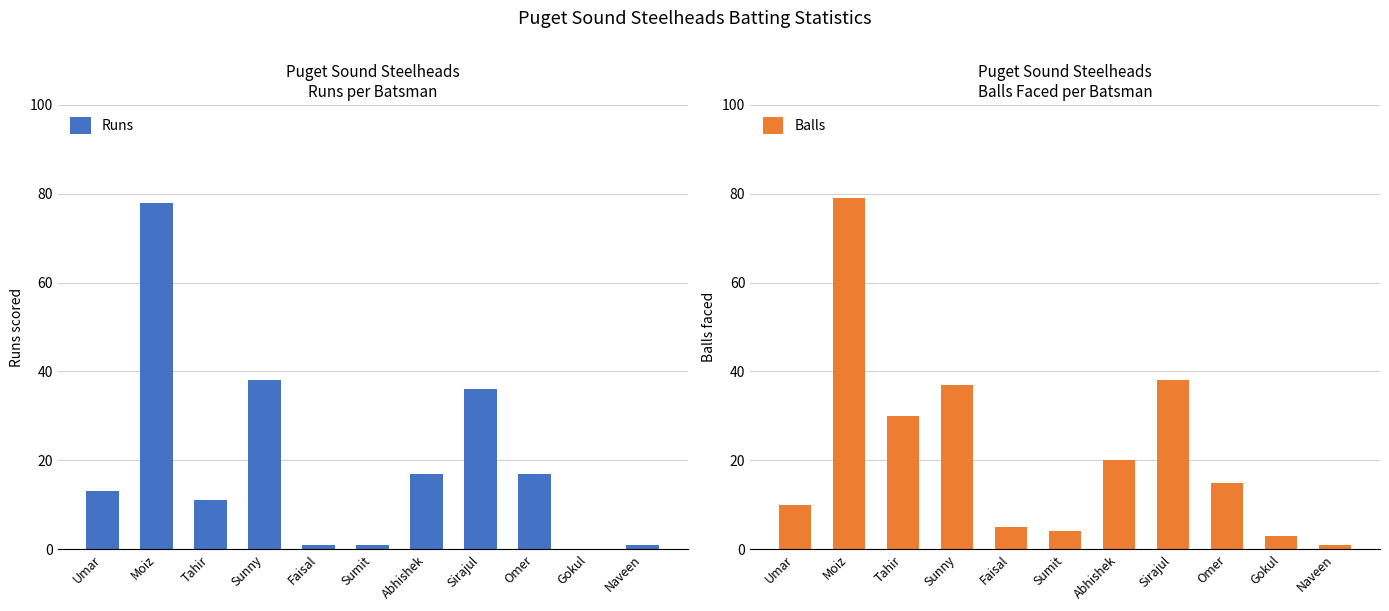

How many bars are there in total?

22